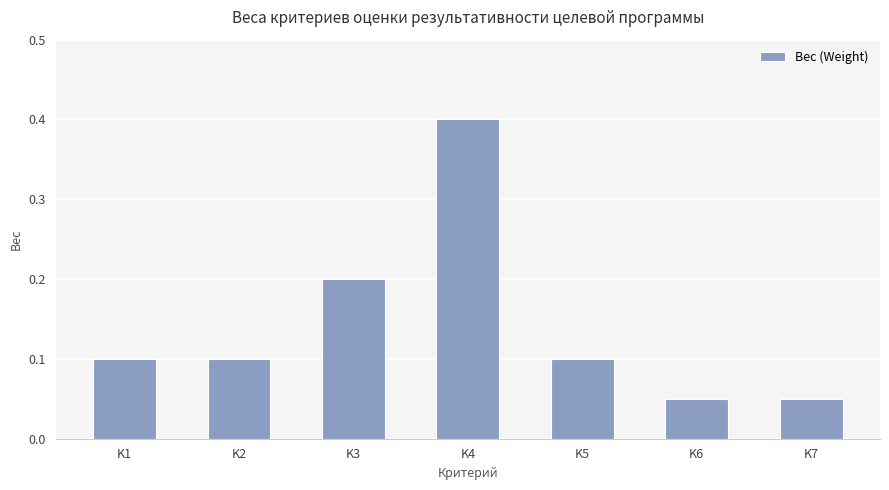

What is the sum of all values?

1.0